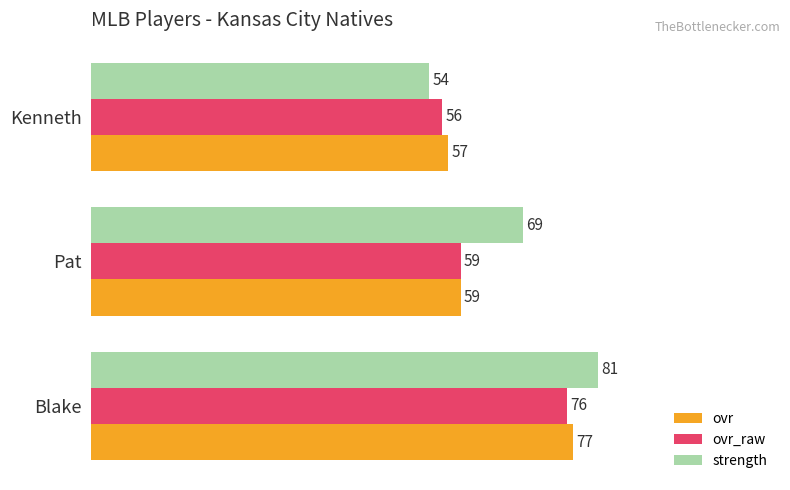

List the series in order of their overall mean, lowest first.

ovr_raw, ovr, strength